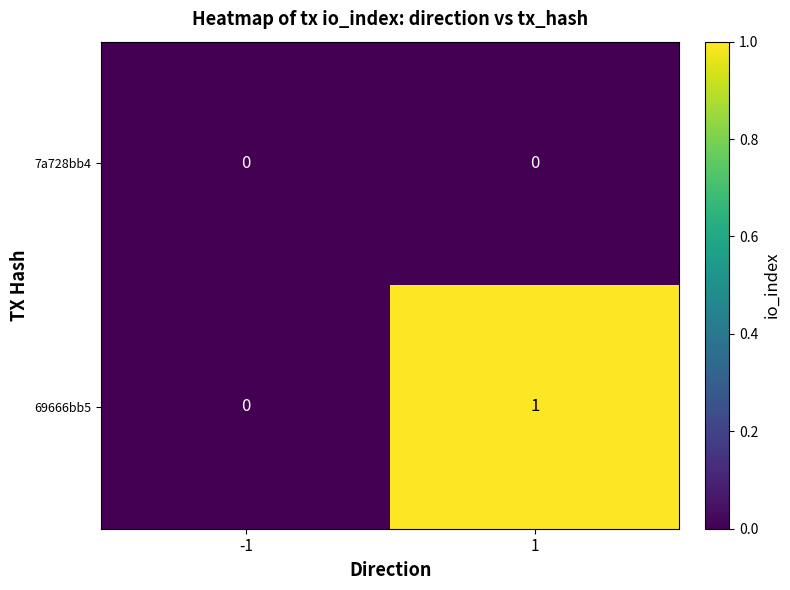

Which series has the largest total across all categories?

69666bb5